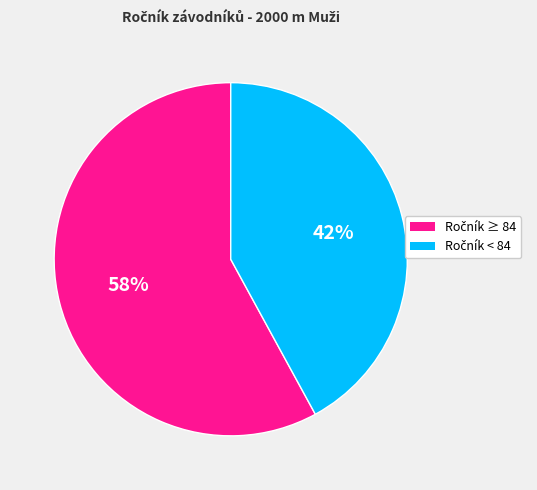

To the nearest percent, what is the average slice percentage?

50%